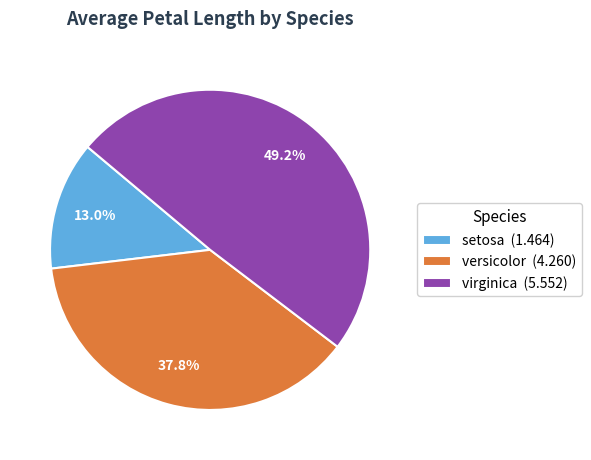

What is the smallest slice in the pie chart?

setosa